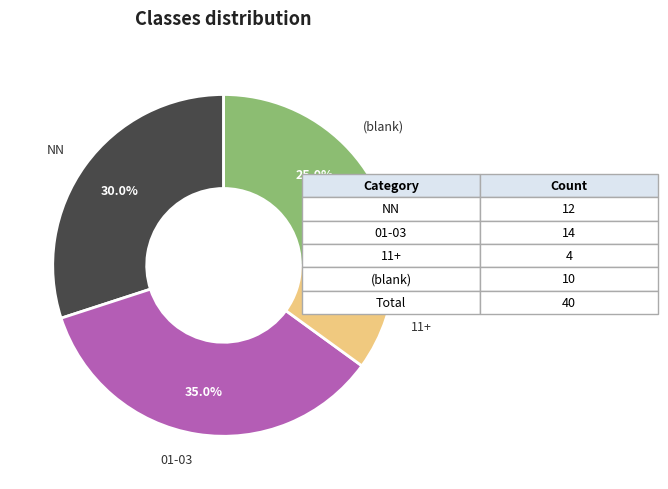

Is there any slice that represents more than half of the pie?

No